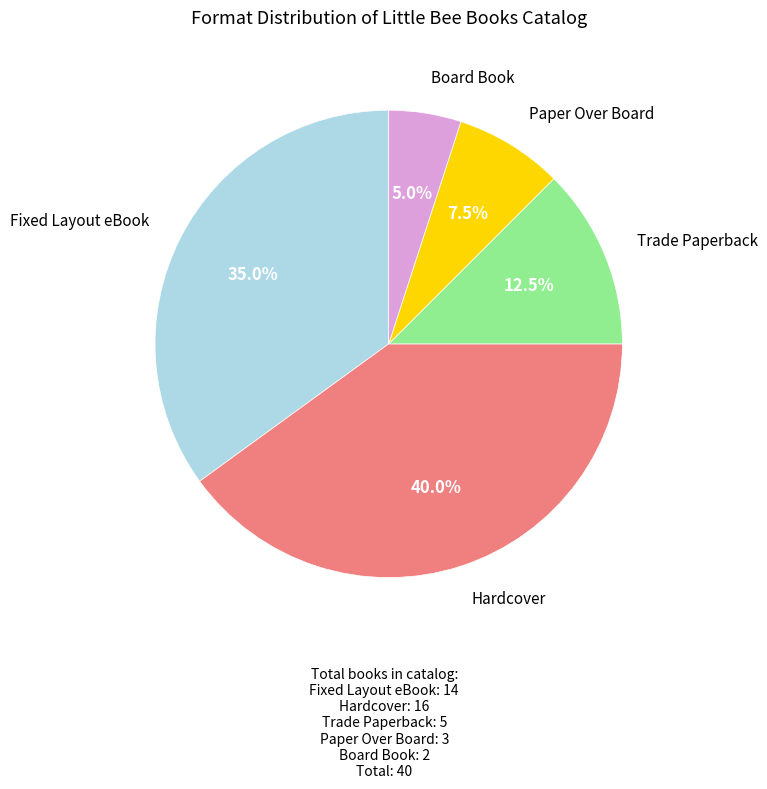

Is there a majority slice in this chart?

No